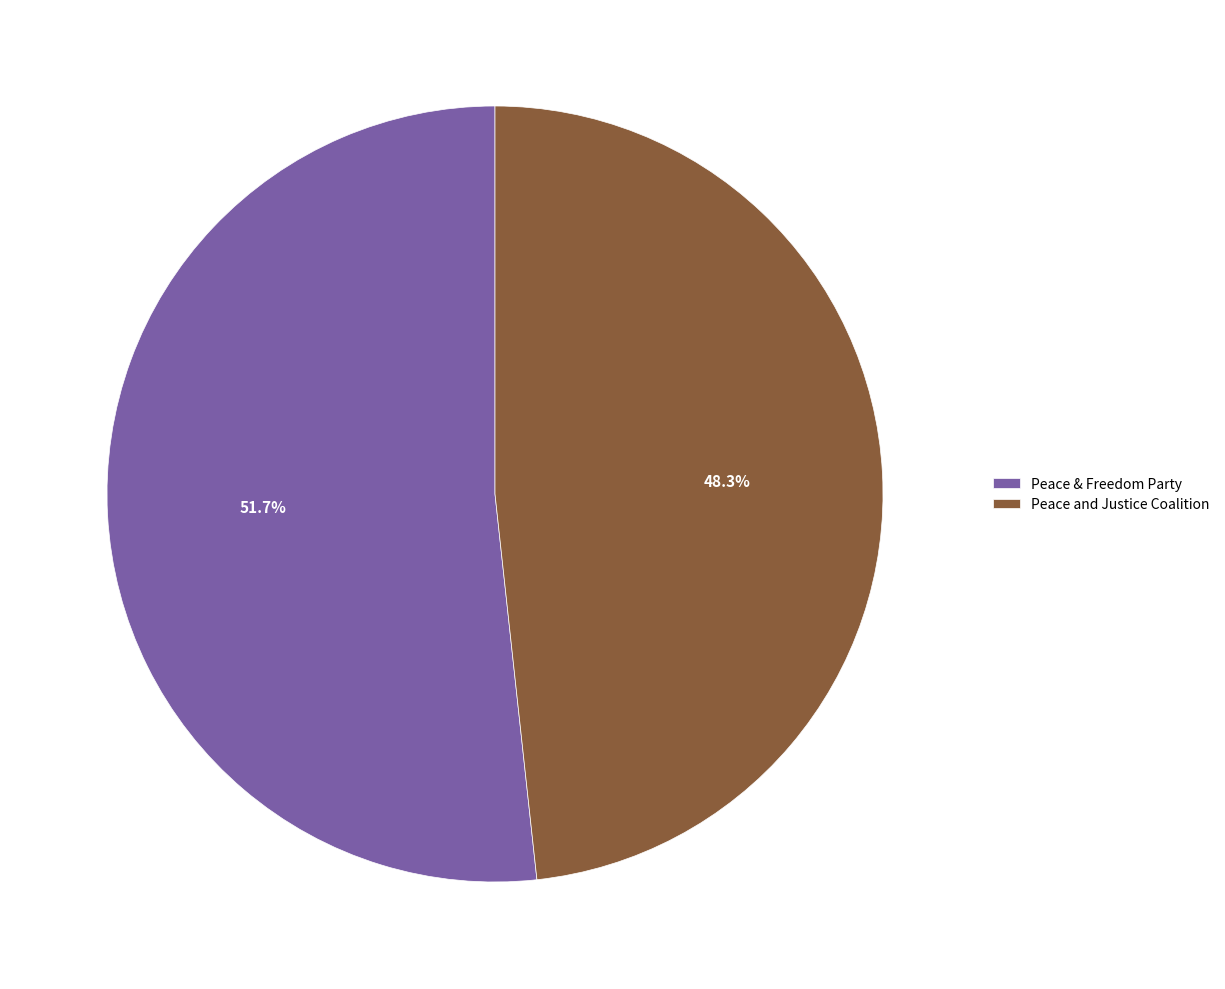

Does Peace and Justice Coalition represent more than half of the total?

No